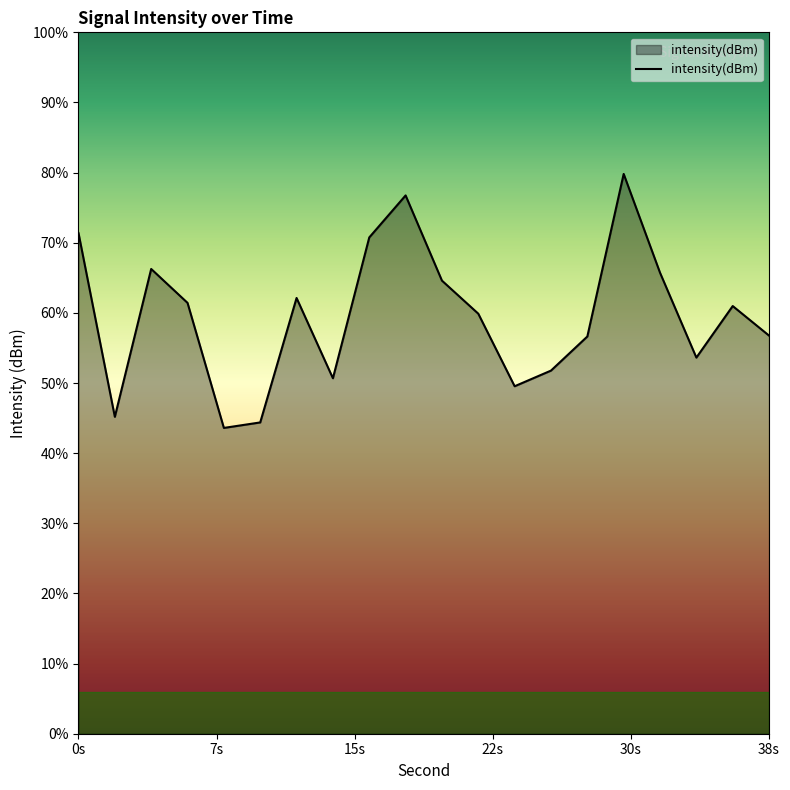

List the labels in order of value, smallest first.

8, 10, 2, 24, 14, 26, 34, 28, 38, 22, 36, 6, 12, 20, 32, 4, 16, 0, 18, 30